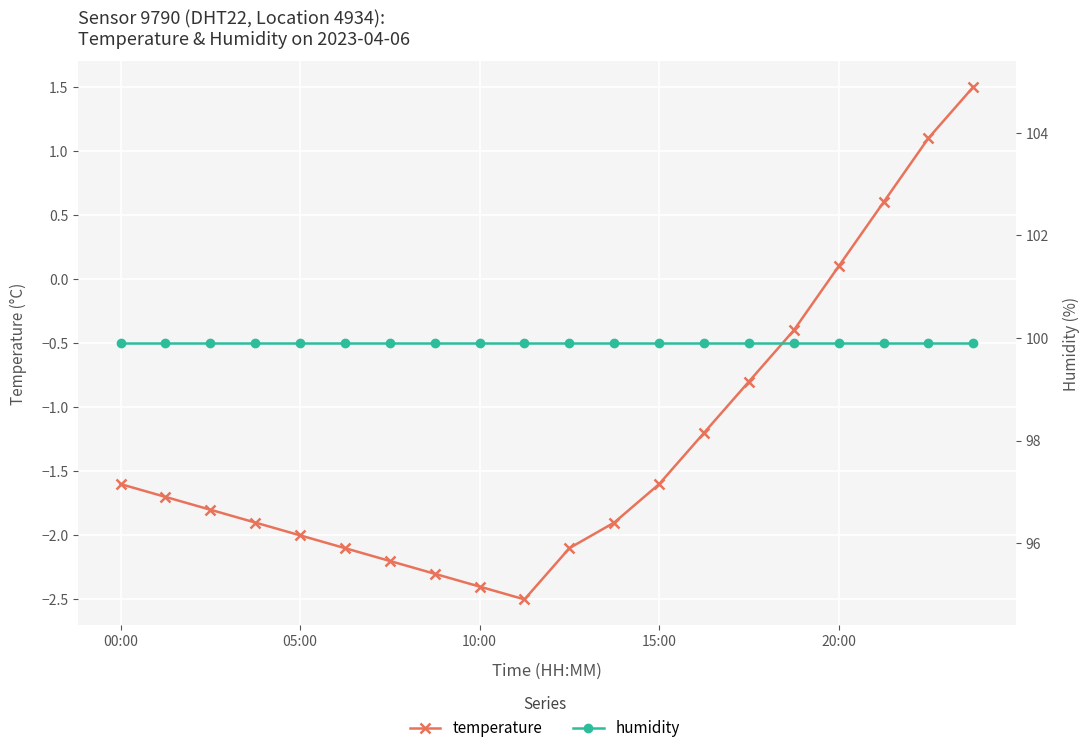

True or false: temperature and humidity cross at least once.

False